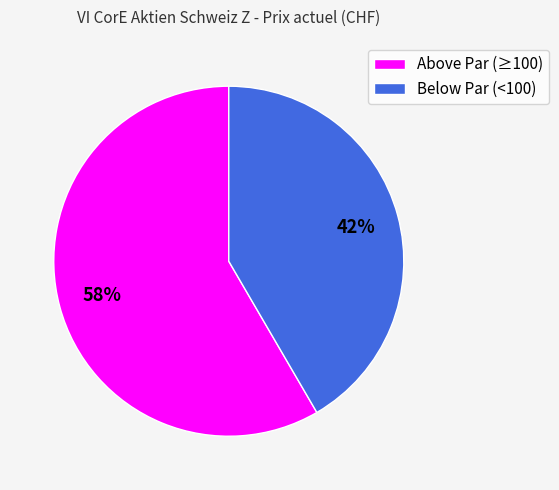

Count the number of slices in the pie.

2